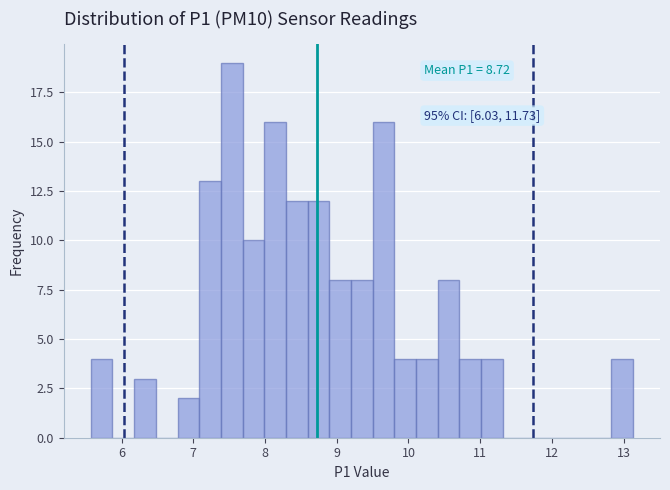

Read against the x-axis, roughly where is the centre of the tallest bar?

7.5